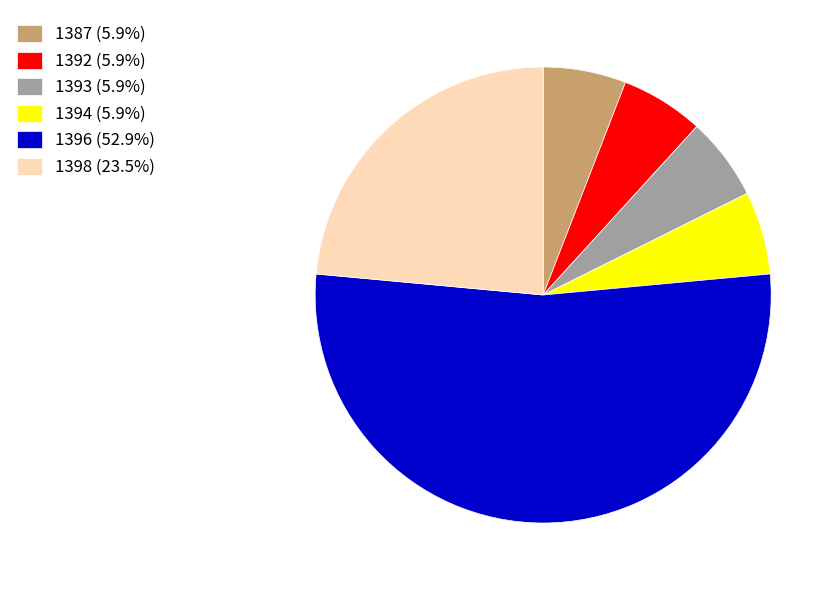

Is the sum of 1393 (5.9%) and 1398 (23.5%) greater than half?

No